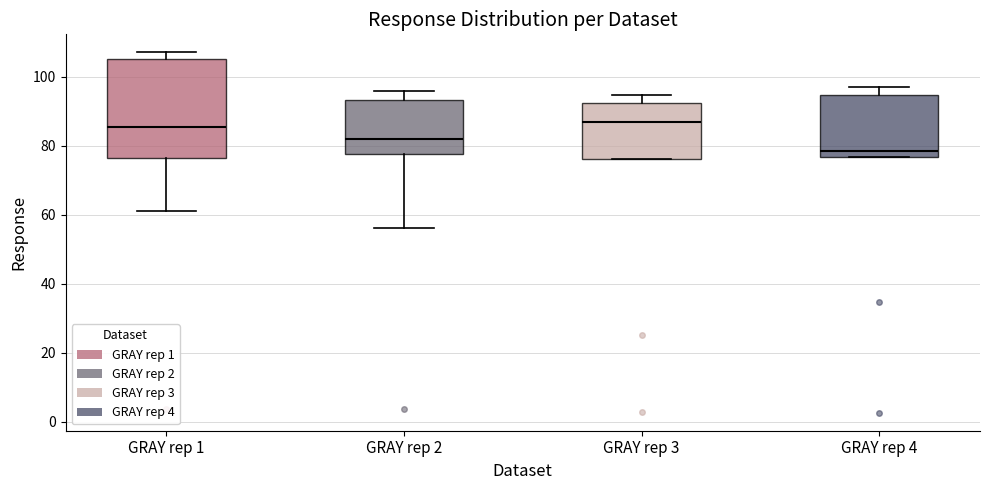

Where does the upper whisker of the box for GRAY rep 4 end on the y-axis? The values are not printed on the chart, so give them approximately, as read against the axis.

96